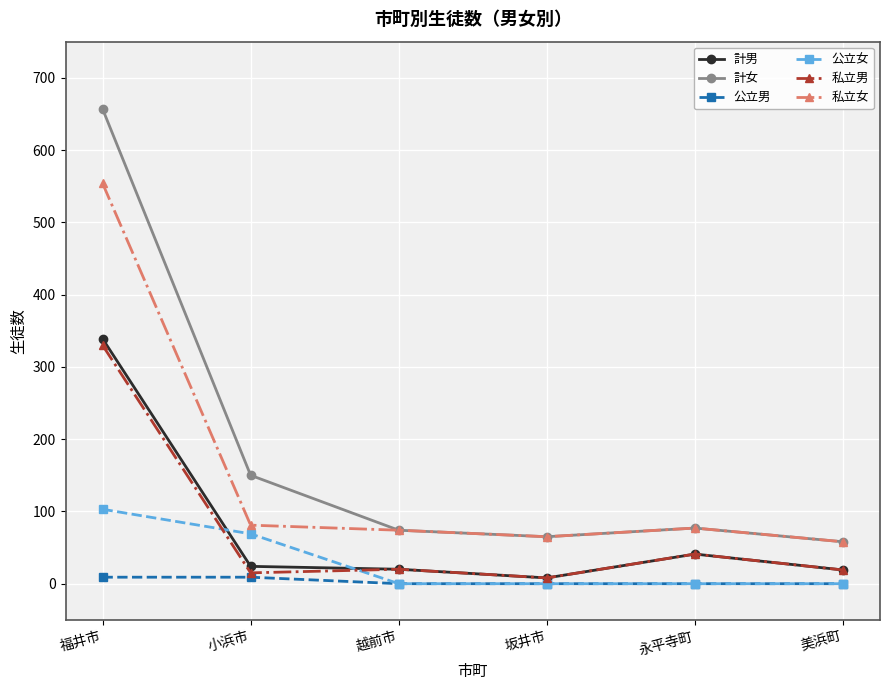

Which series has the widest spread of values?

計女